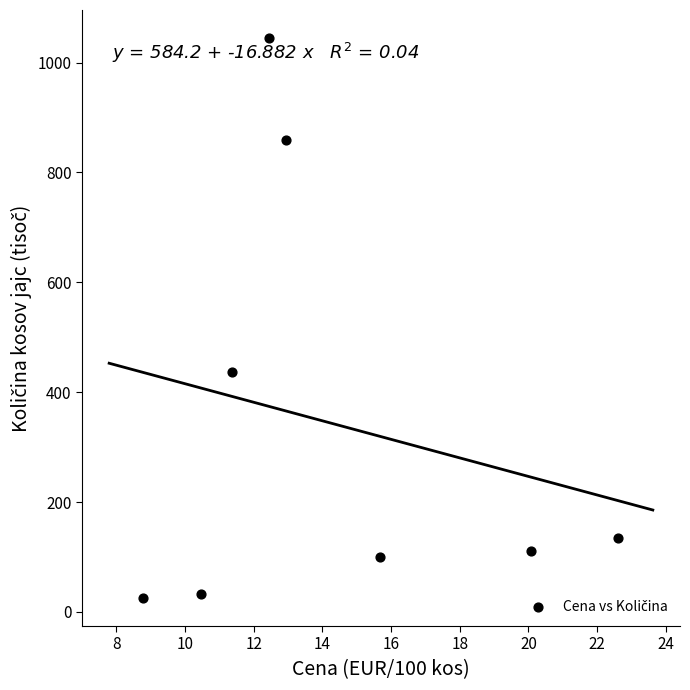

What is the average X value?

14.3